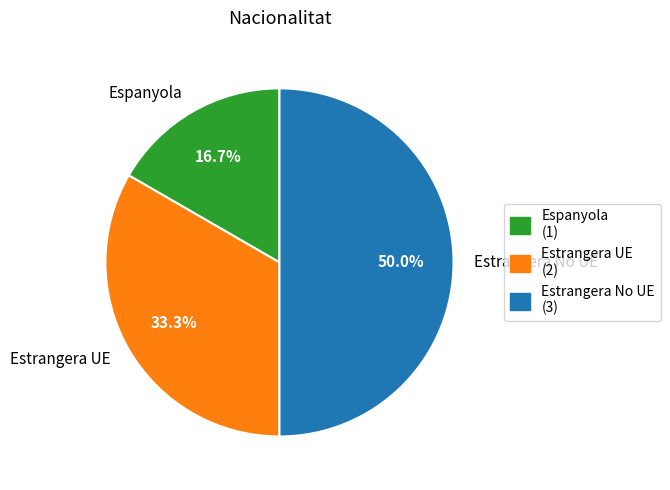

To the nearest percent, what is the difference between the largest and smallest slice percentages?

33%